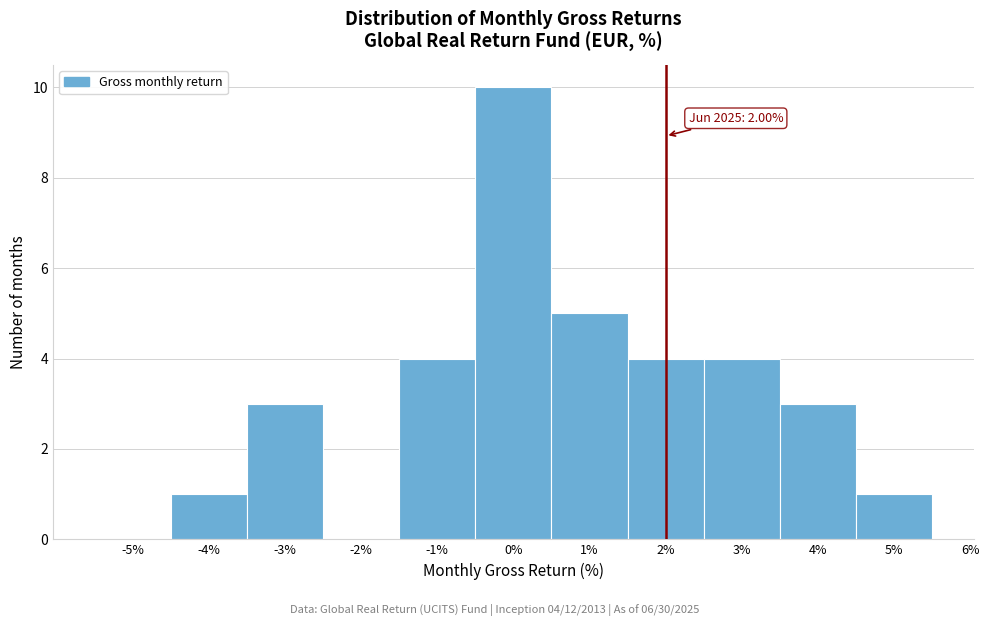

Which range on the x-axis has the tallest bar?

-0.5 to 0.5